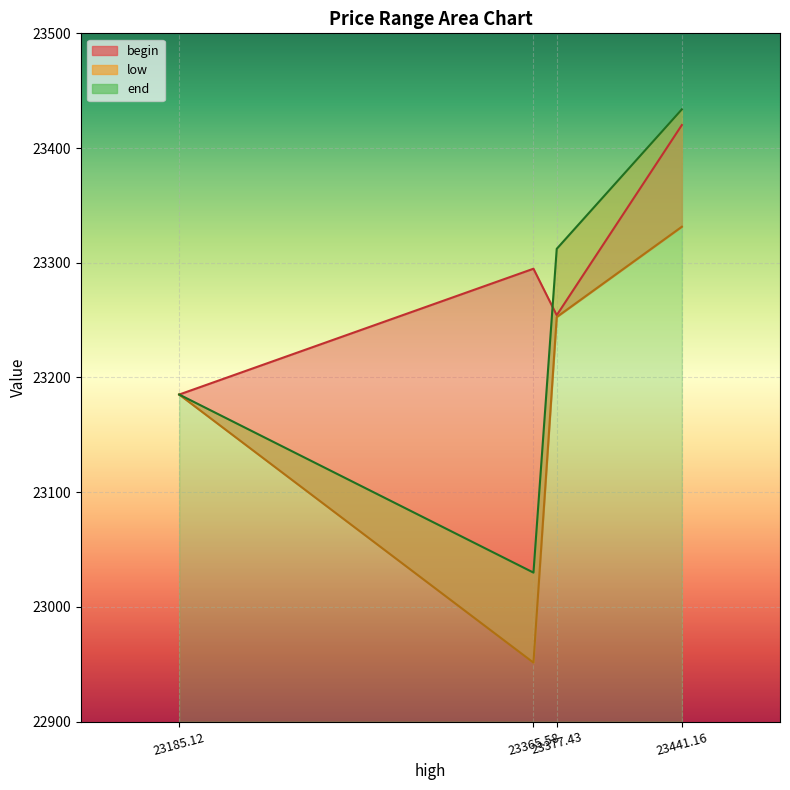

The low series shows 23331.4 at 23441.16. True or false?

True